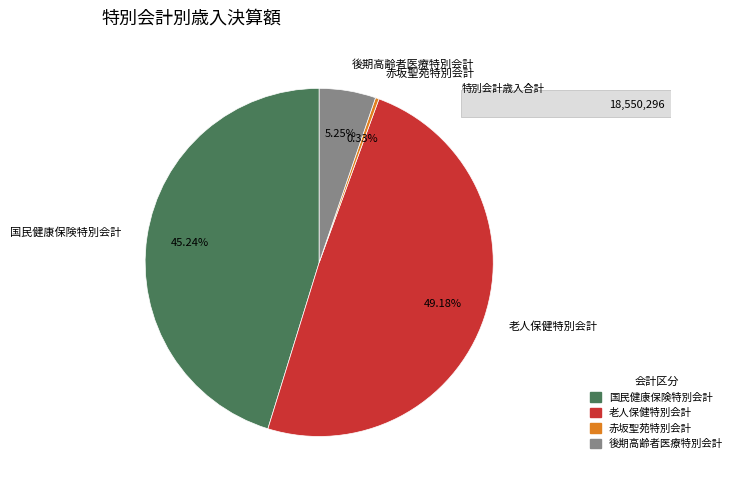

Which slice is the largest?

老人保健特別会計